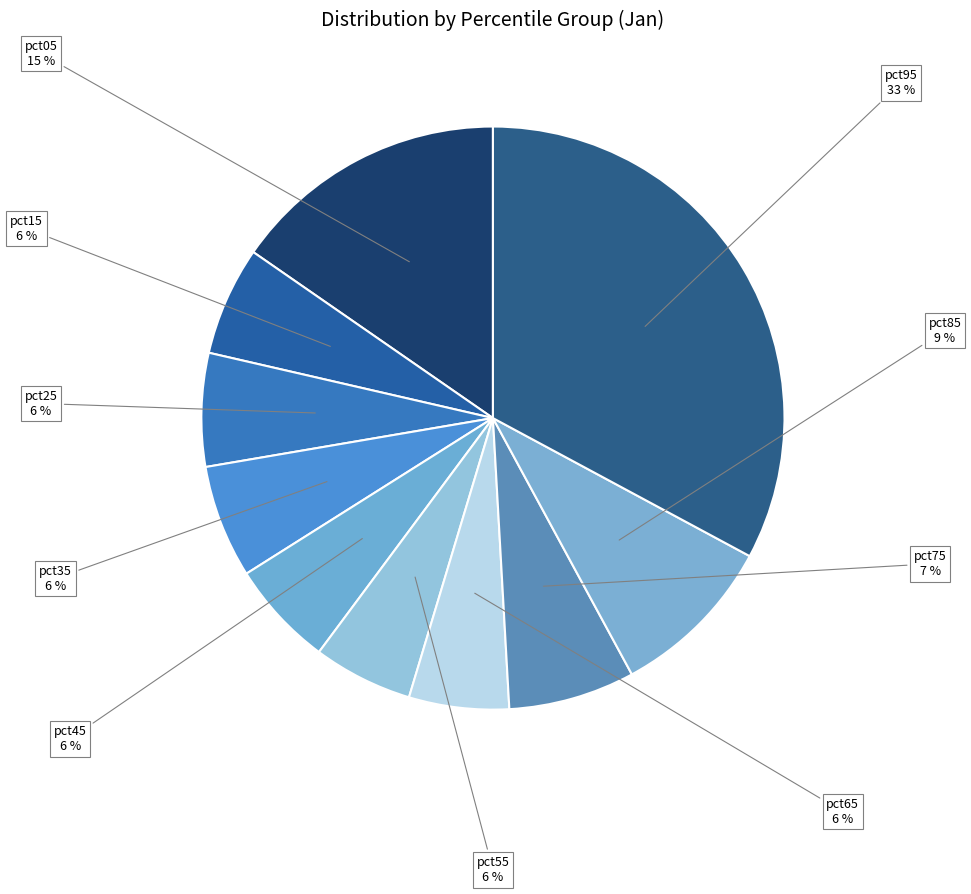

Which category has the biggest portion of the pie?

pct95